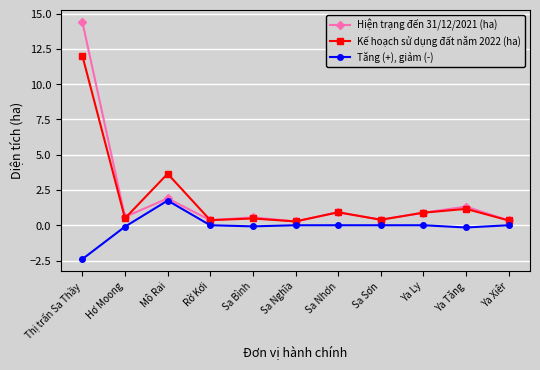

List the series in order of their peak value, lowest first.

Tăng (+), giảm (-), Kế hoạch sử dụng đất năm 2022 (ha), Hiện trạng đến 31/12/2021 (ha)